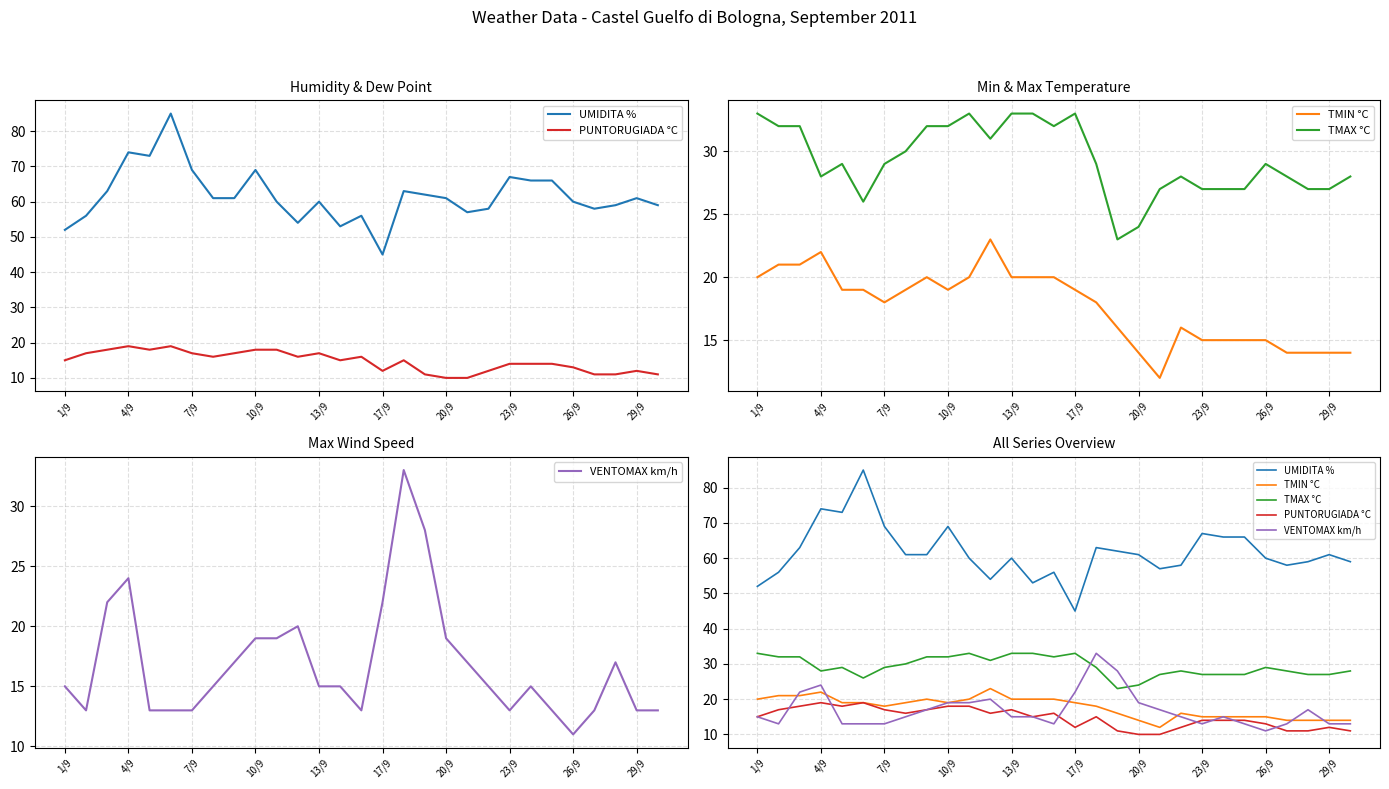

True or false: PUNTORUGIADA °C has more than 1 interior local peaks.

True